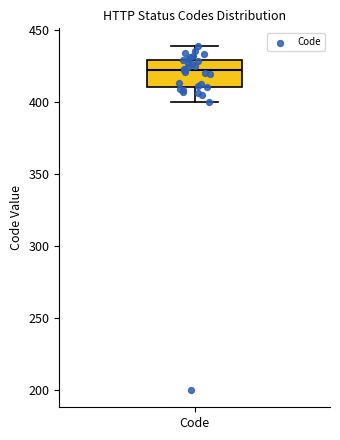

Read this box plot against the y-axis: the position of the median line, the range covered by the box, and the ends of both whiskers. The values are not printed on the chart, so give them approximately, as read against the axis.

median 420, box 410 to 430, whiskers 400 to 440